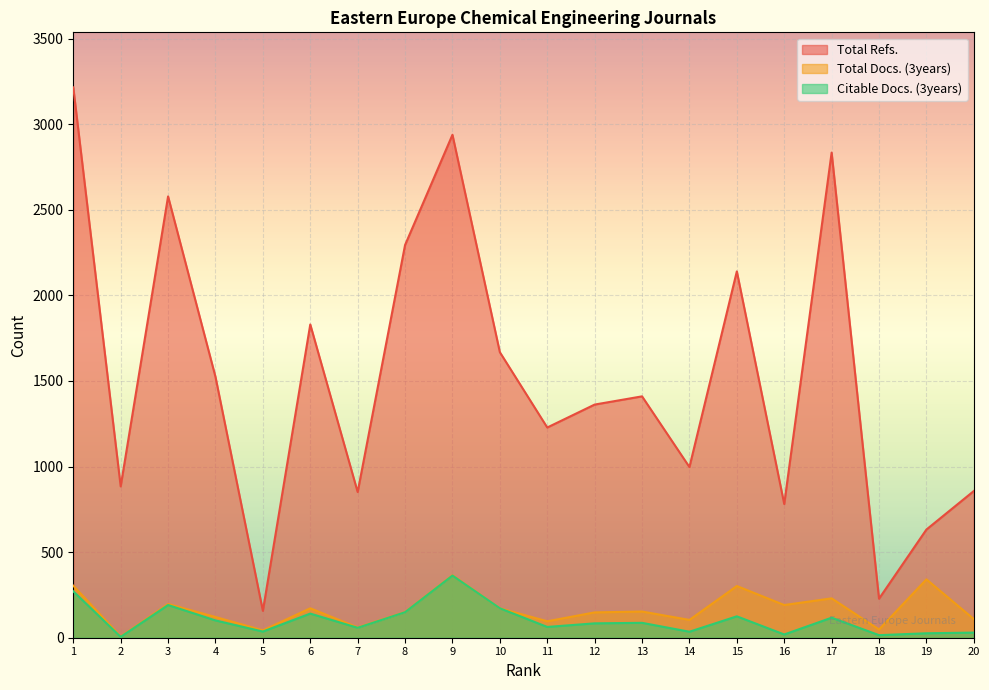

Which series has the widest spread of values?

Total Refs.